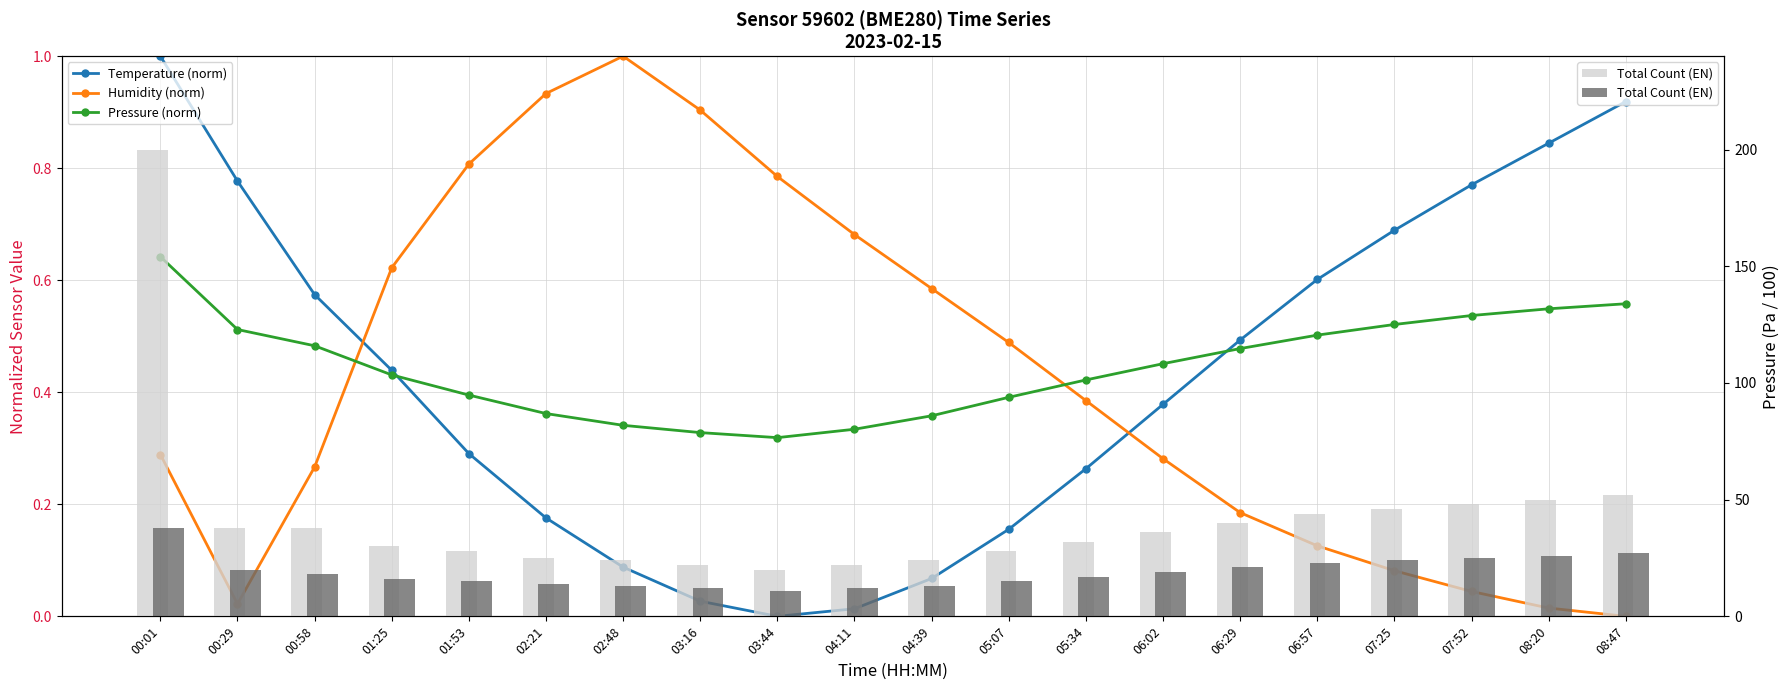

What position from the right is 07:52?

3